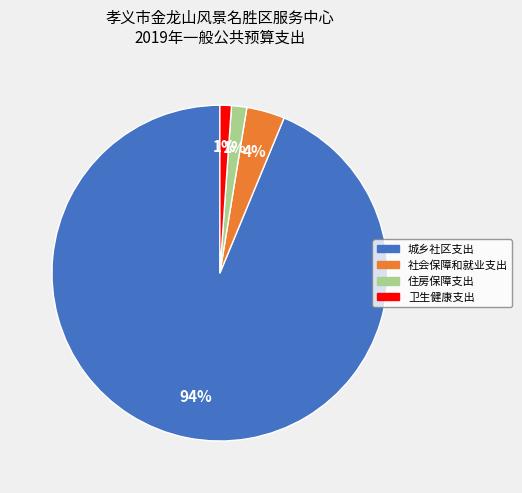

What is the largest slice in the pie chart?

城乡社区支出